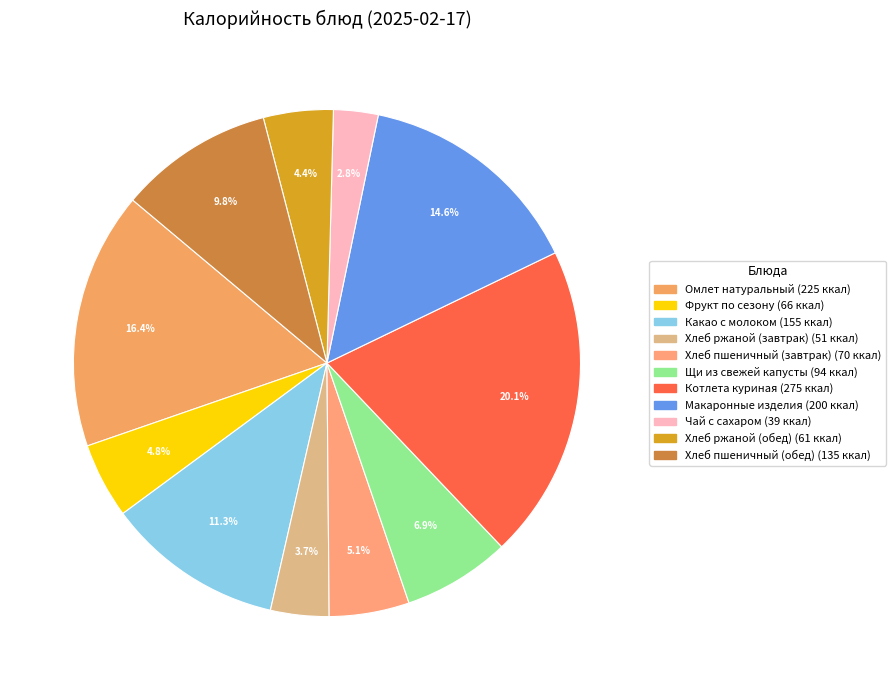

To the nearest percent, what is the combined percentage of Макаронные изделия and Хлеб ржаной (завтрак)?

18%